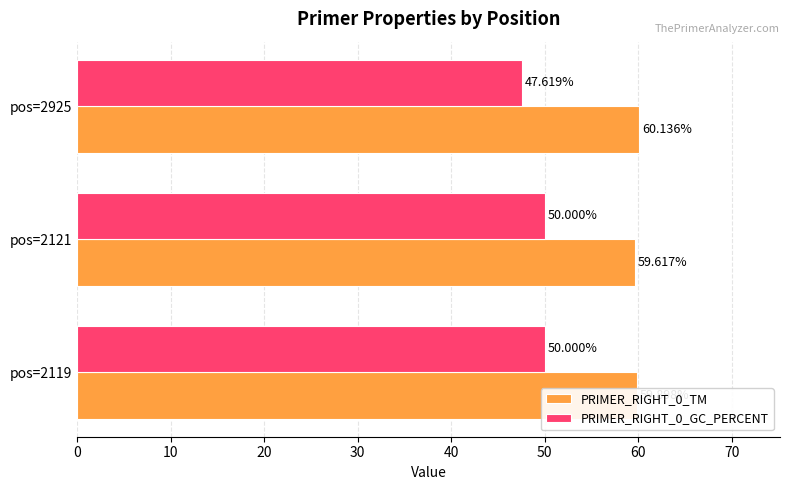

At how many categories does at least one series exceed 49?

3